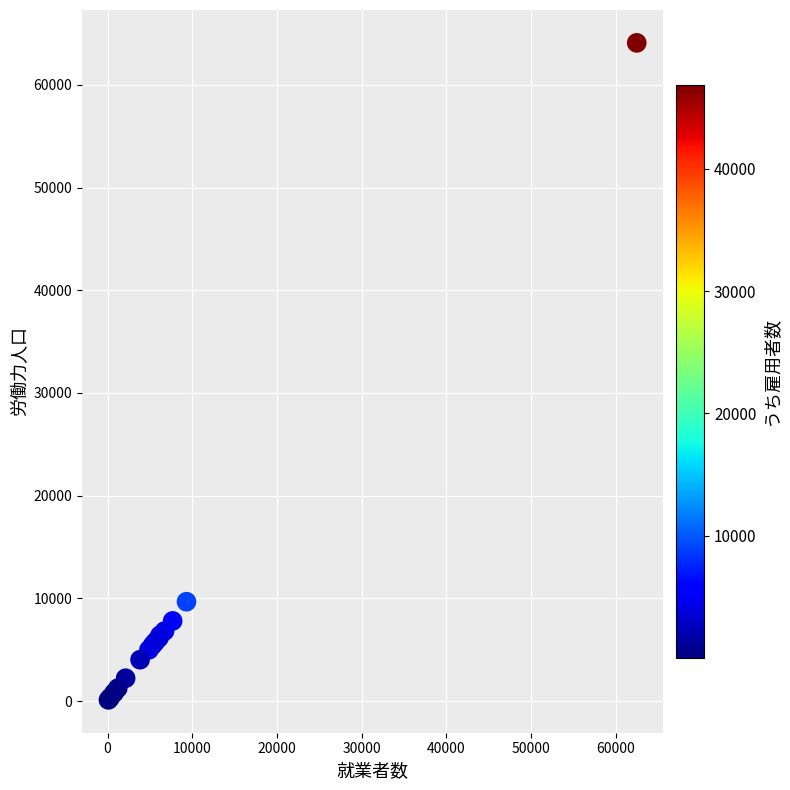

What Y value in the scatter plot is closest to 32104?

9672